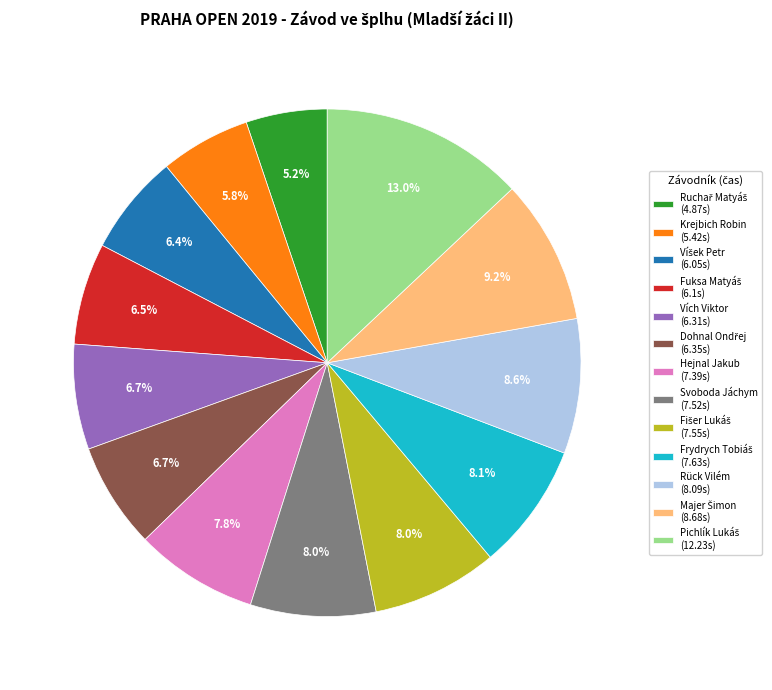

What is the ratio of the value at Vích Viktor (6.31s) to the value at Krejbich Robin (5.42s)?

1.2